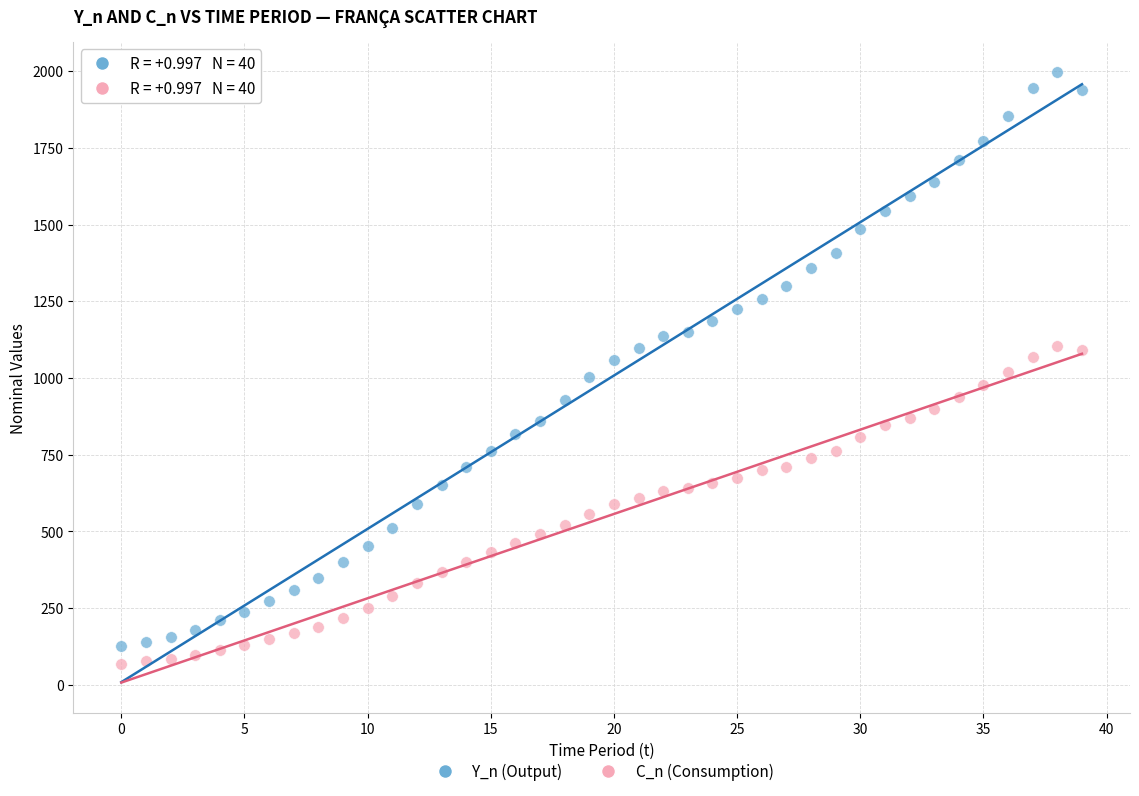

Which series contains the lowest Y value?

C_n (Consumption)